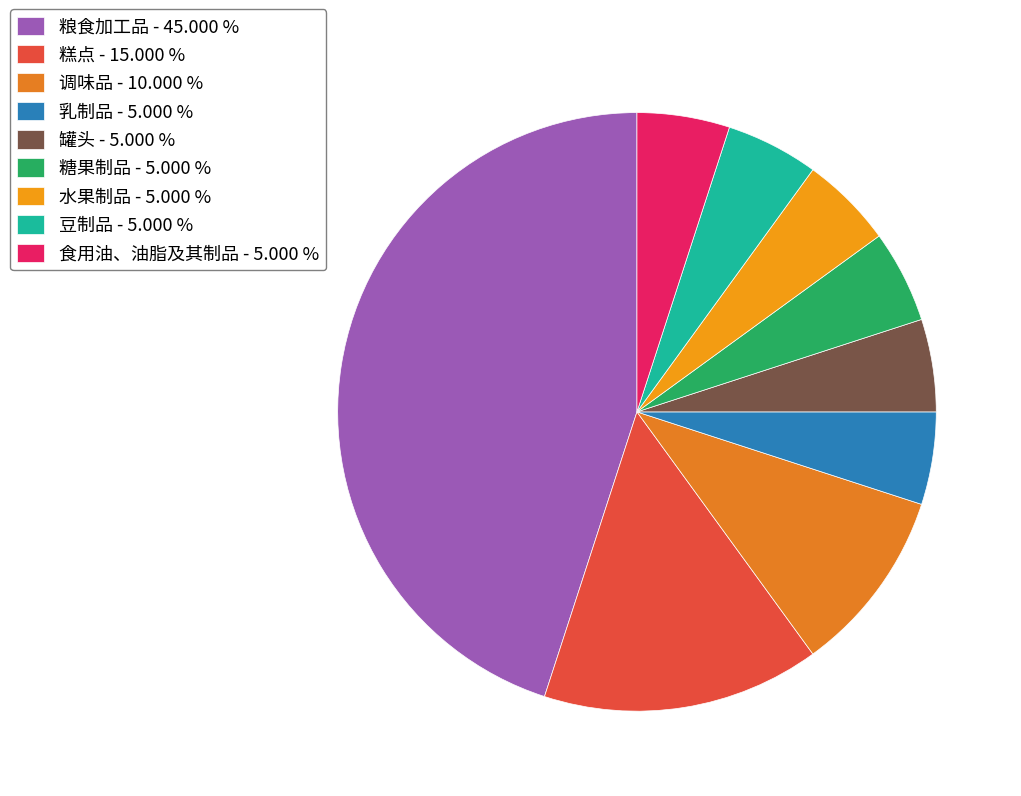

What portion of the pie excludes 水果制品?

95.0%